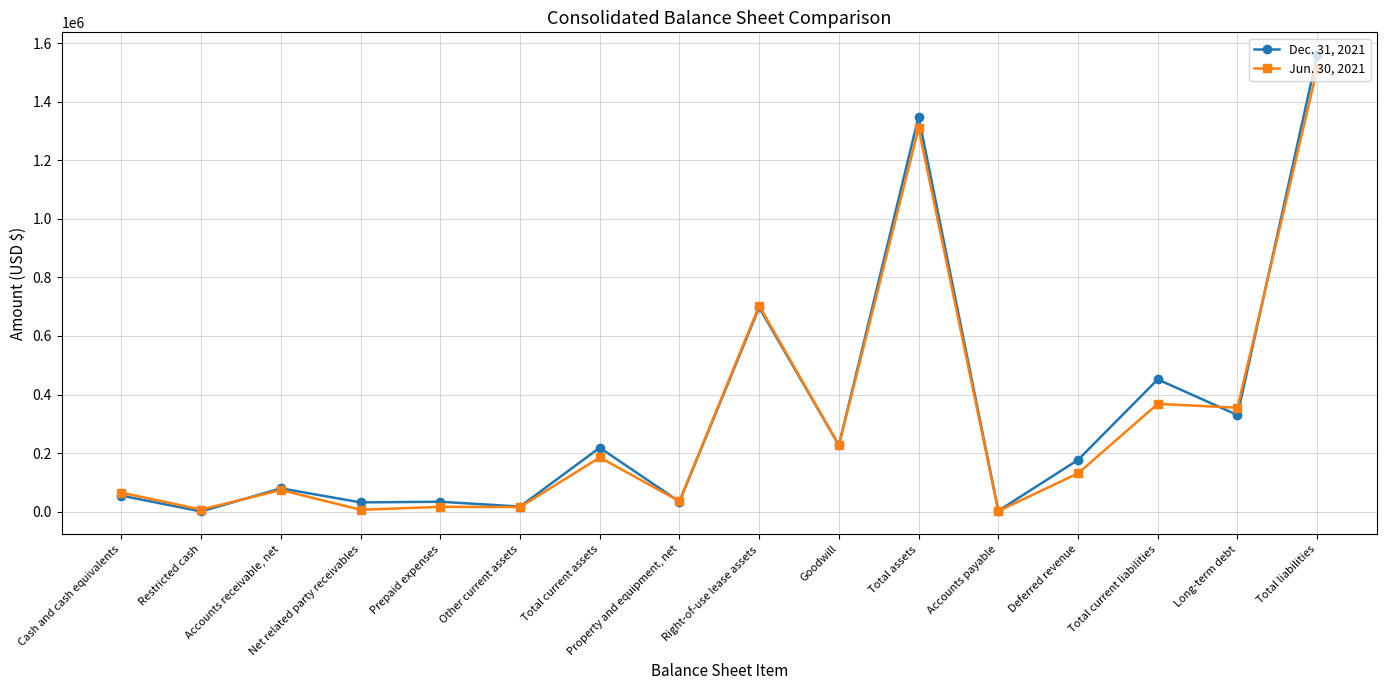

How many series are shown in this chart?

2